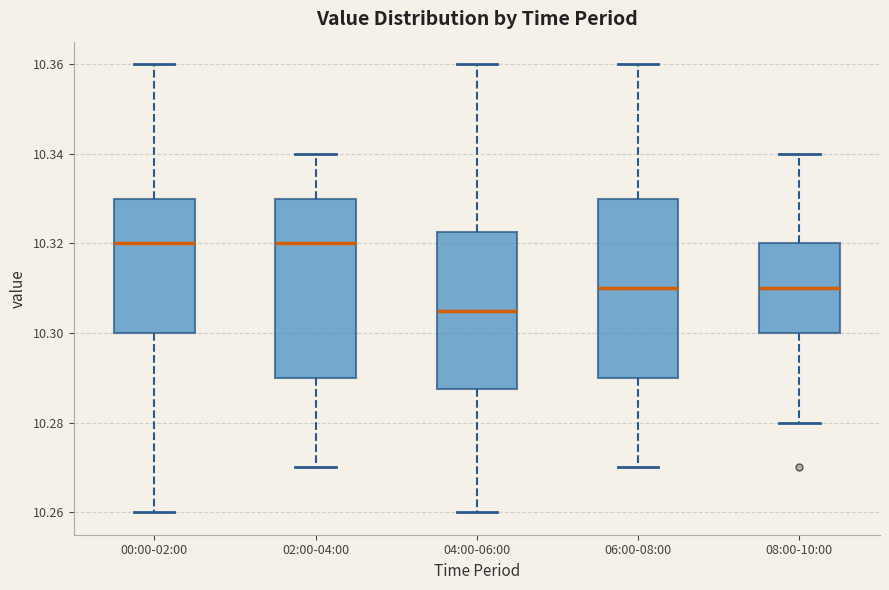

Reading left to right, transcribe this box plot: for each box, give where its median line is, the range the box spans, and where its two whiskers end, as read against the y-axis. The values are not printed on the chart, so give them approximately, as read against the axis.

00:00-02:00: median 10.320, box 10.300 to 10.330, whiskers 10.260 to 10.360
02:00-04:00: median 10.320, box 10.290 to 10.330, whiskers 10.270 to 10.340
04:00-06:00: median 10.306, box 10.288 to 10.322, whiskers 10.260 to 10.360
06:00-08:00: median 10.310, box 10.290 to 10.330, whiskers 10.270 to 10.360
08:00-10:00: median 10.310, box 10.300 to 10.320, whiskers 10.280 to 10.340